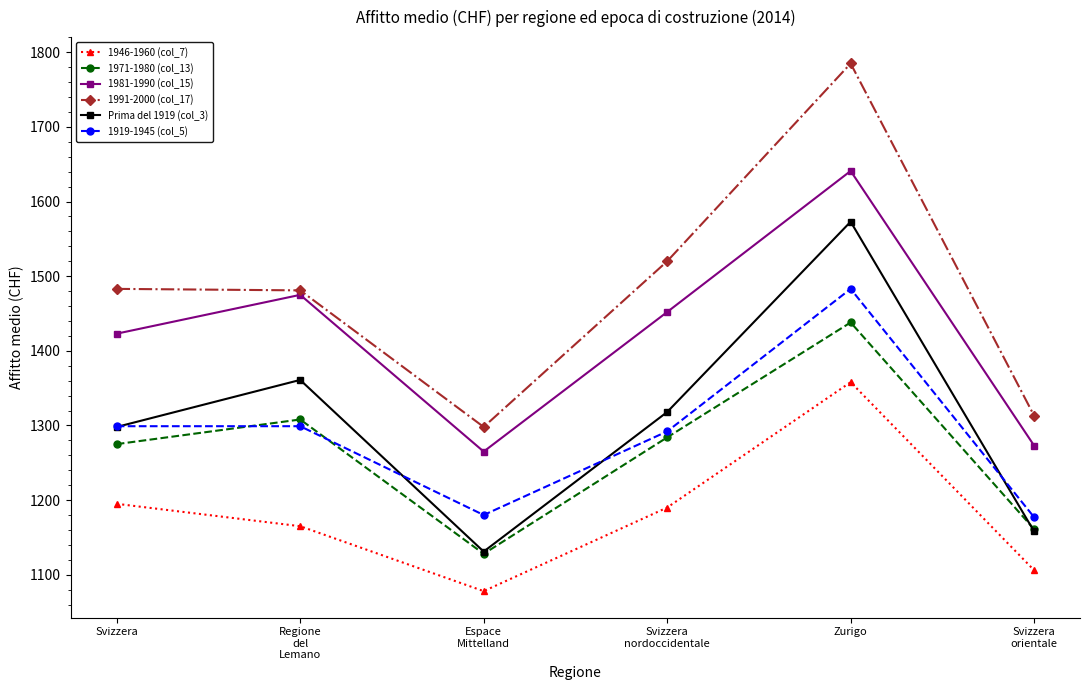

Is the value of 1946-1960 (col_7) at Svizzera
nordoccidentale greater than the value of 1971-1980 (col_13) at Svizzera
orientale?

Yes